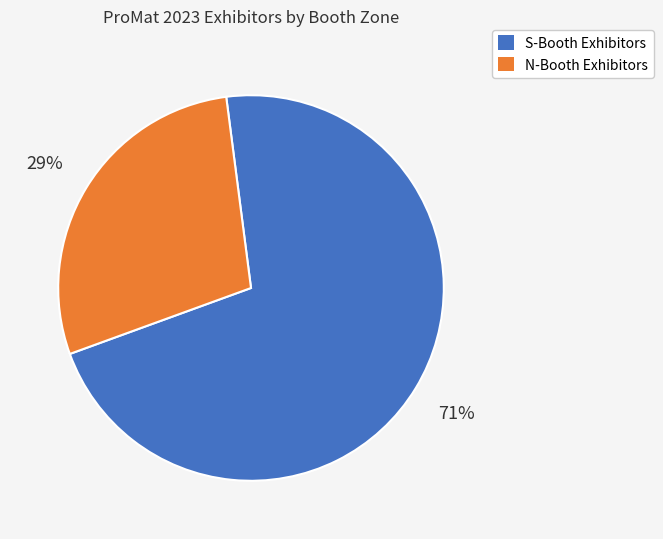

Which slice represents more than half of the pie?

S-Booth Exhibitors